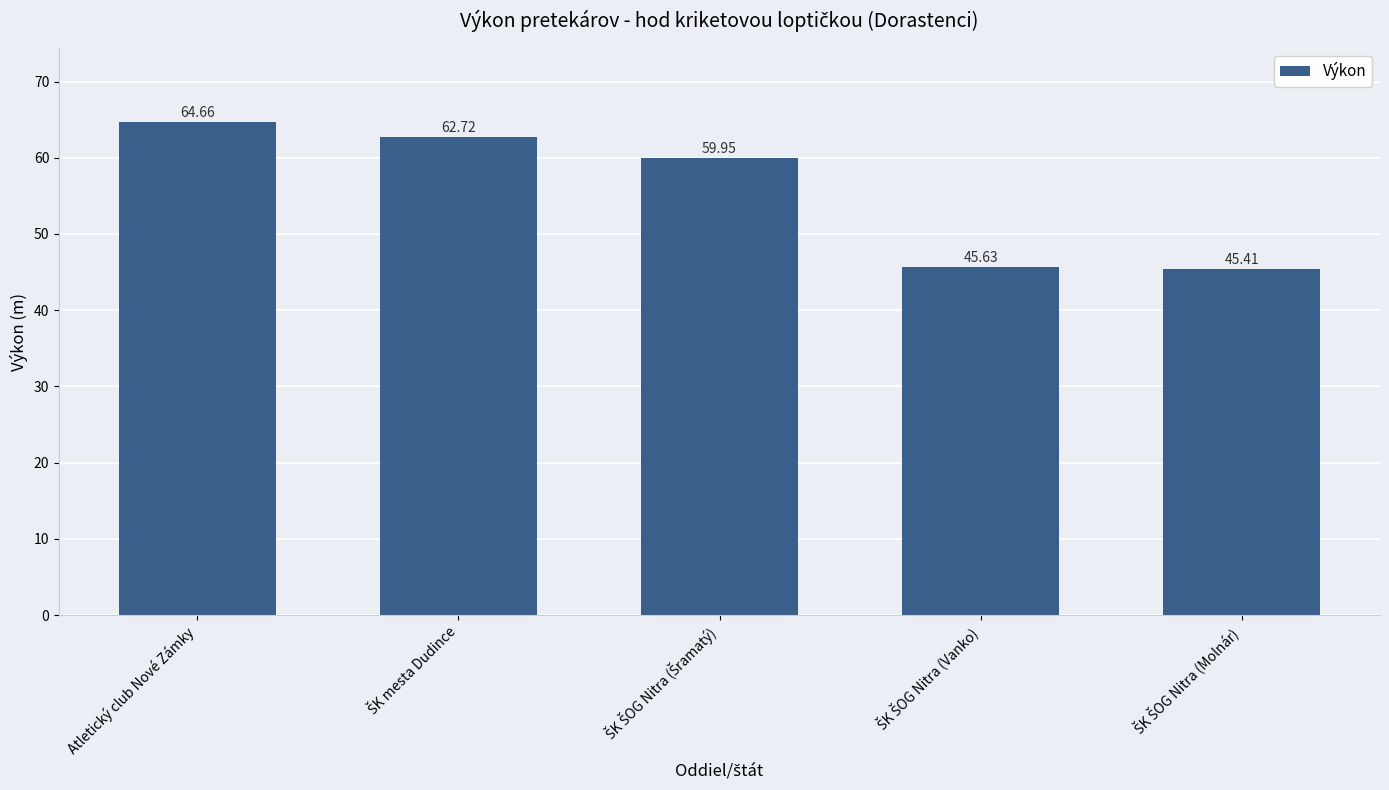

What is the sum of all values?

278.4